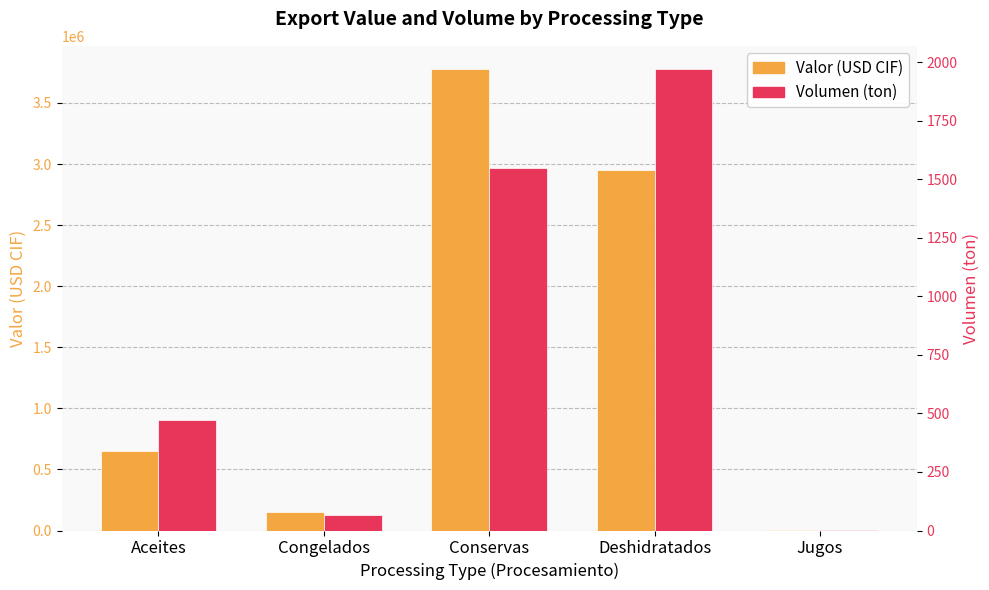

Rank the series by their maximum value, from highest to lowest.

Valor (USD CIF), Volumen (ton)